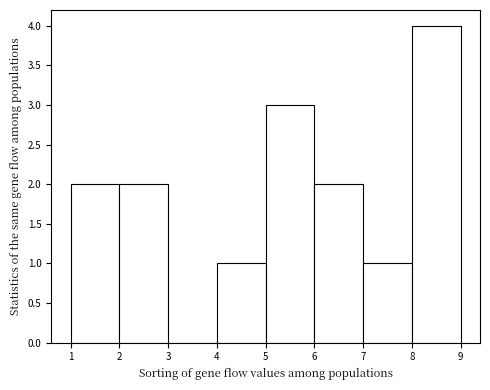

Reading left to right, list every bar in this chart as the range it spans on the x-axis followed by its height. The values are not printed on the chart, so give them approximately, as read against the axis.

1 to 2: 2
2 to 3: 2
3 to 4: 0
4 to 5: 1
5 to 6: 3
6 to 7: 2
7 to 8: 1
8 to 9: 4